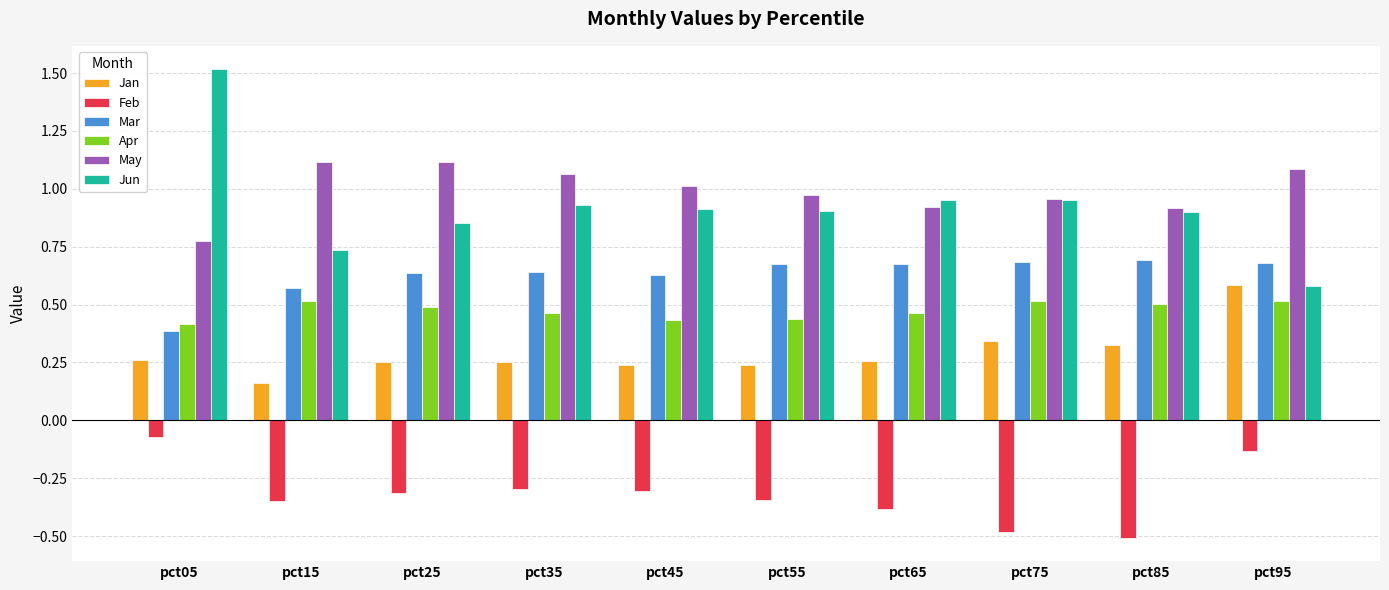

Is the value of Feb at pct35 greater than the value of Jun at pct75?

No